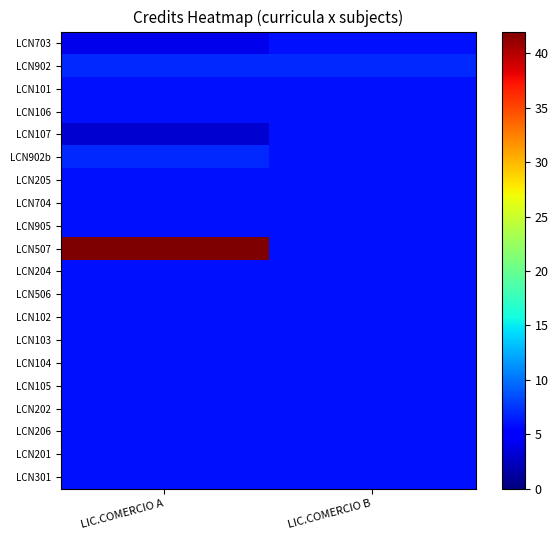

Which has a higher value, LIC.COMERCIO B or LIC.COMERCIO A?

LIC.COMERCIO B